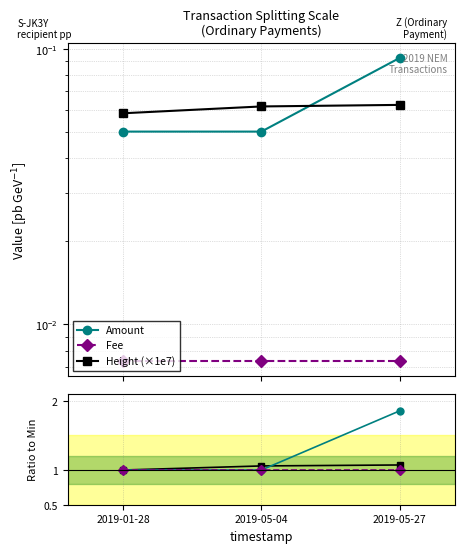

How many Height (×1e7) values are between 0 and 1?

3